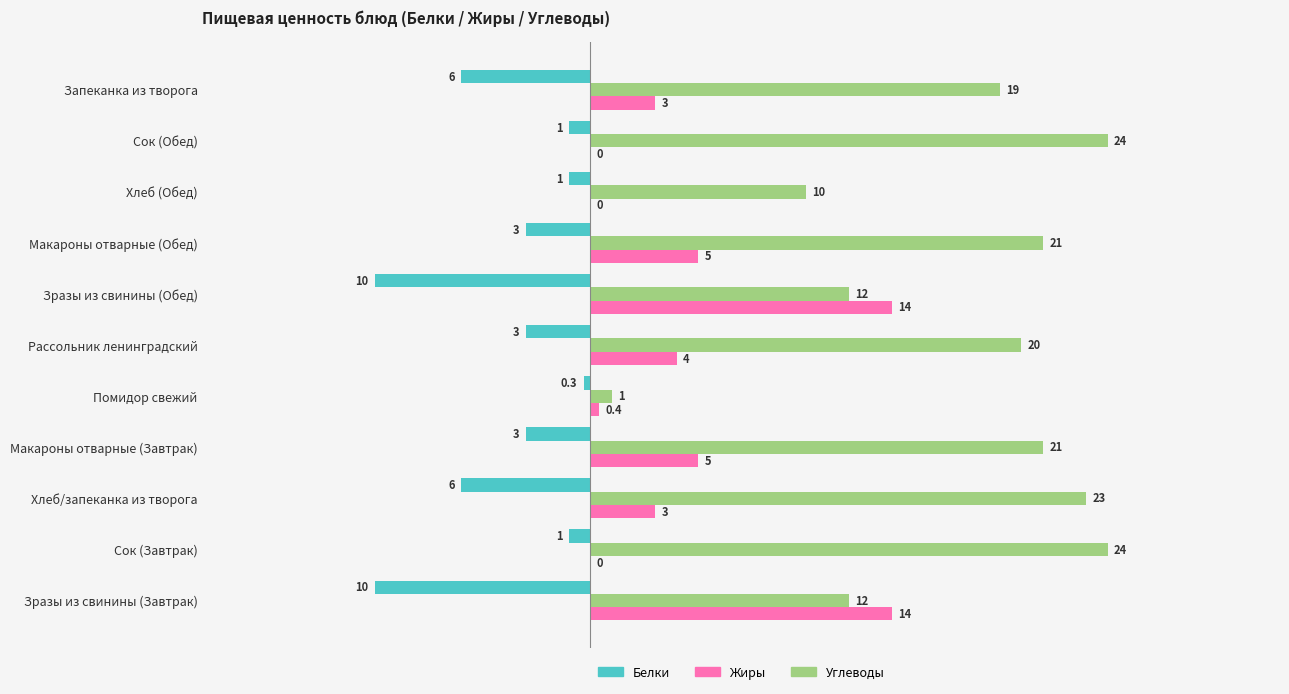

What is the total value across all series at Запеканка из творога?

16.0